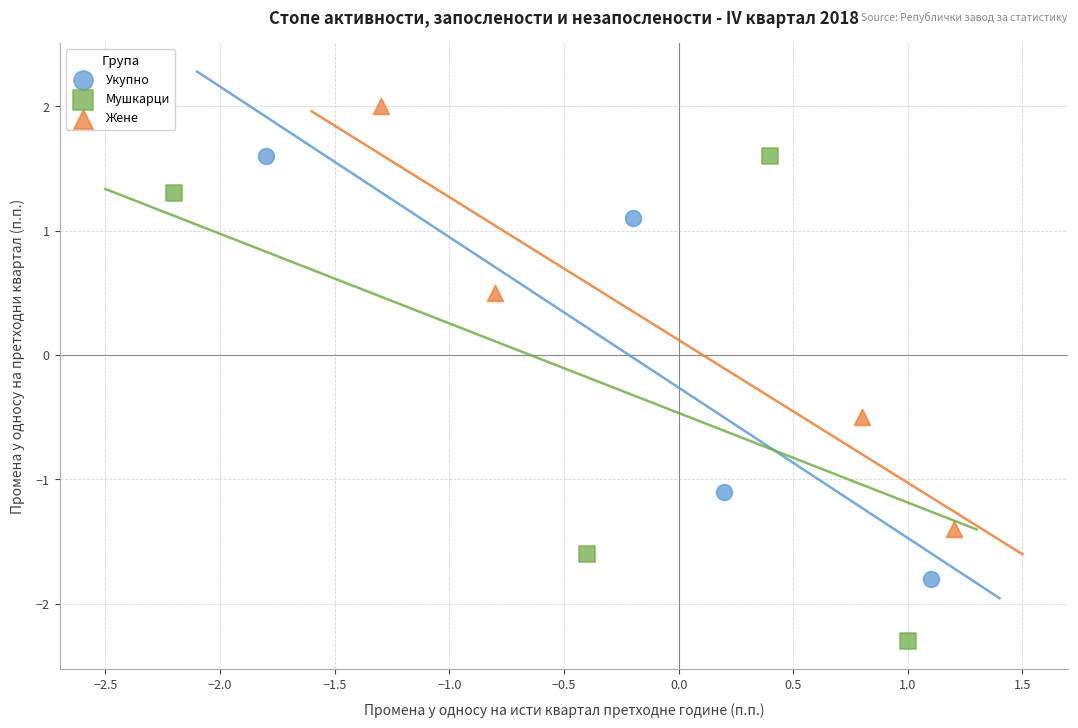

Which series reaches the maximum Y coordinate?

Жене